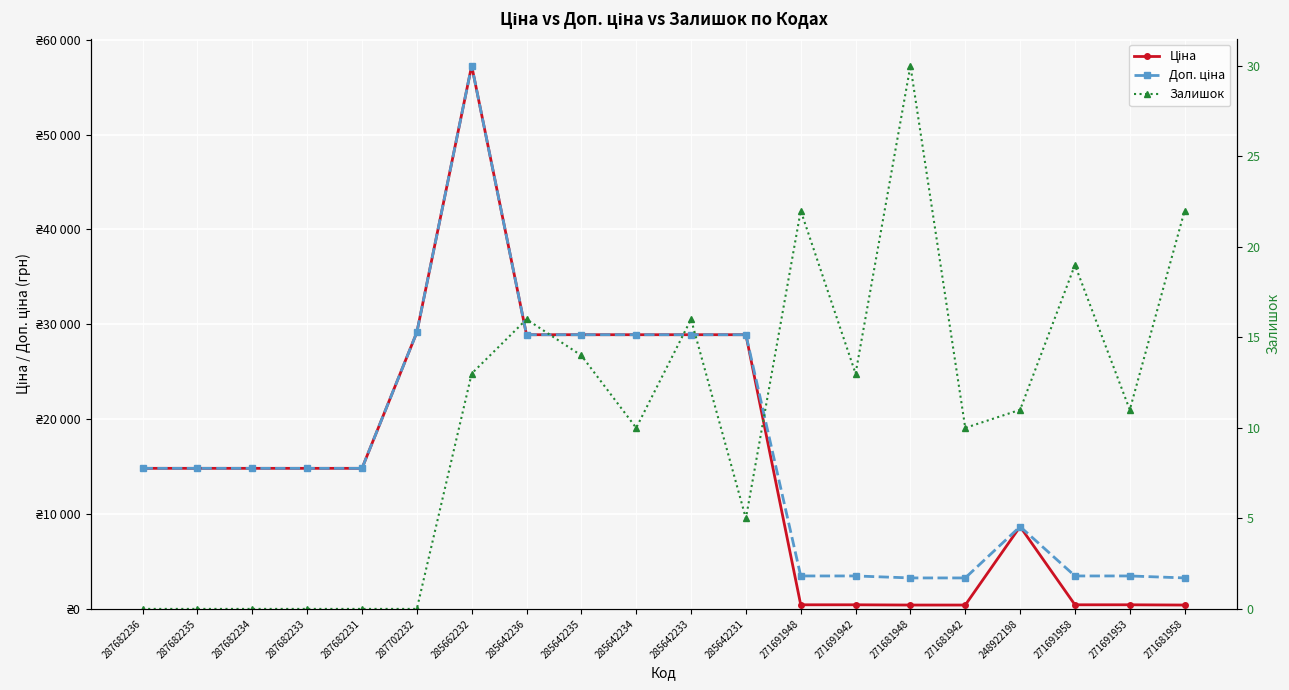

The Ціна series shows 40206.0 at 285642233. True or false?

False